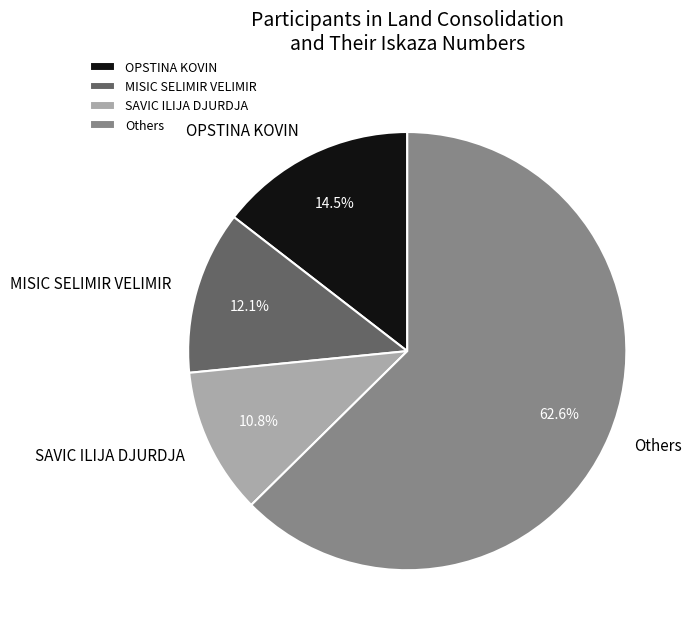

Which category accounts for the majority?

Others